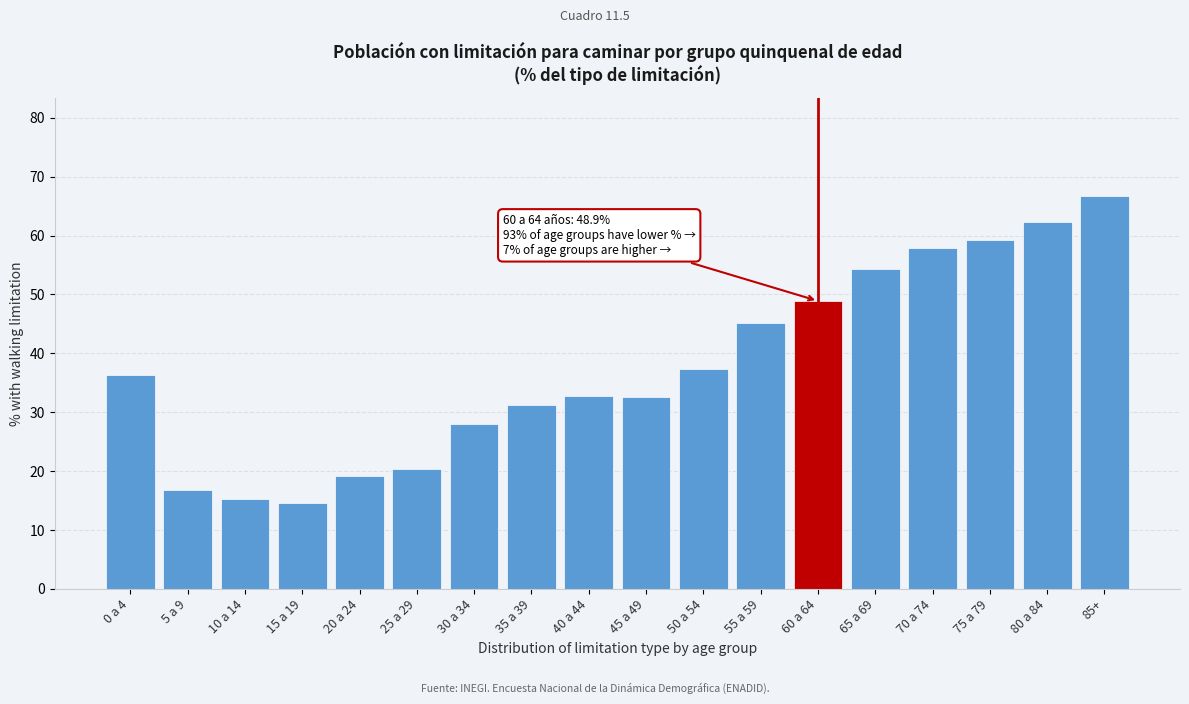

Which has a higher value, 65 a 69 or 85+?

85+